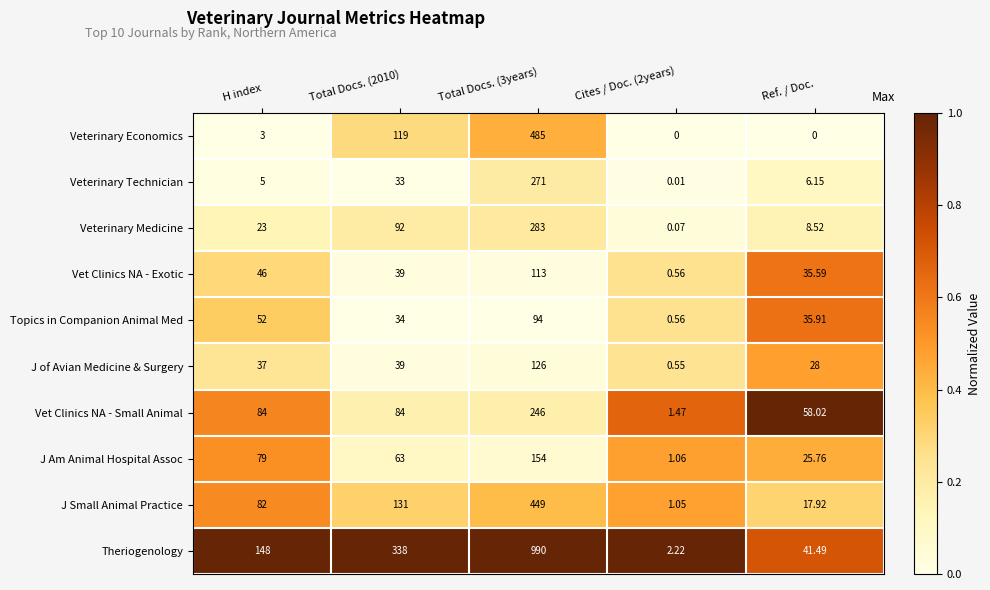

At how many categories does at least one series exceed 0?

5